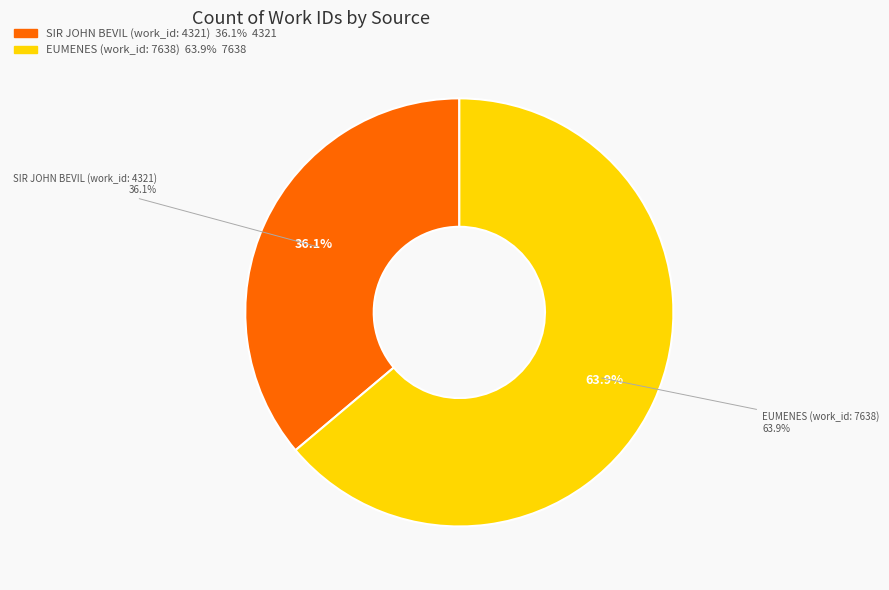

What is the ratio of the value at SIR JOHN BEVIL (work_id: 4321) to the value at EUMENES (work_id: 7638)?

0.6